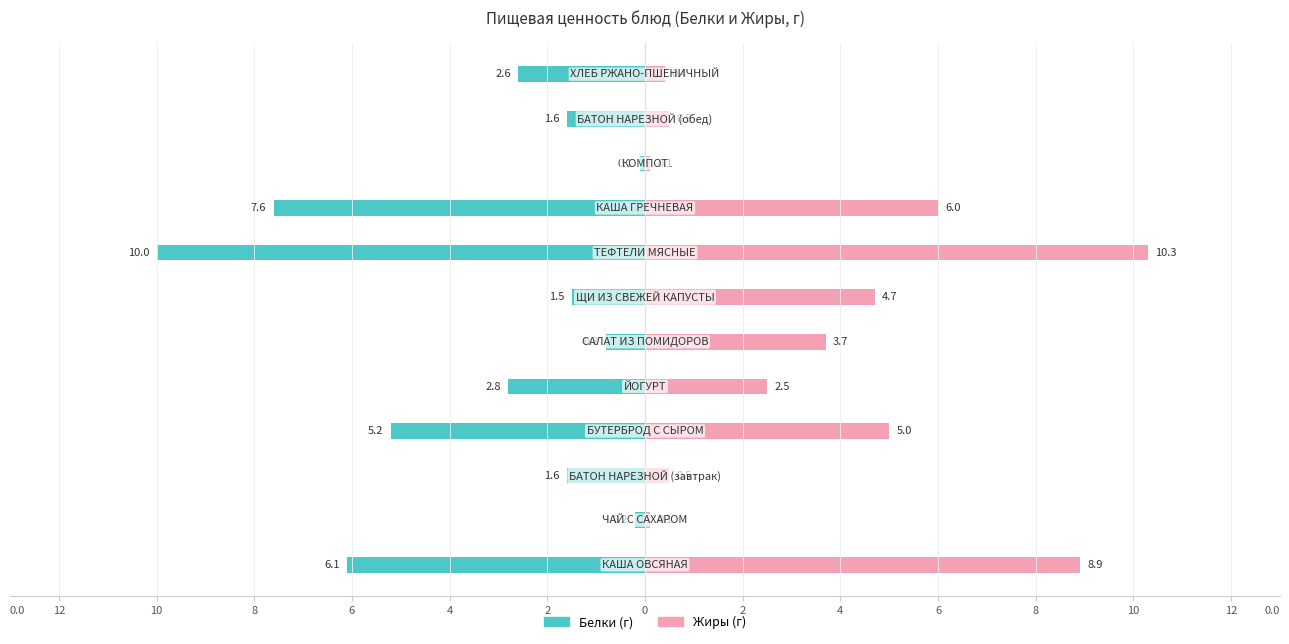

What is the average value of the Жиры series?

3.6